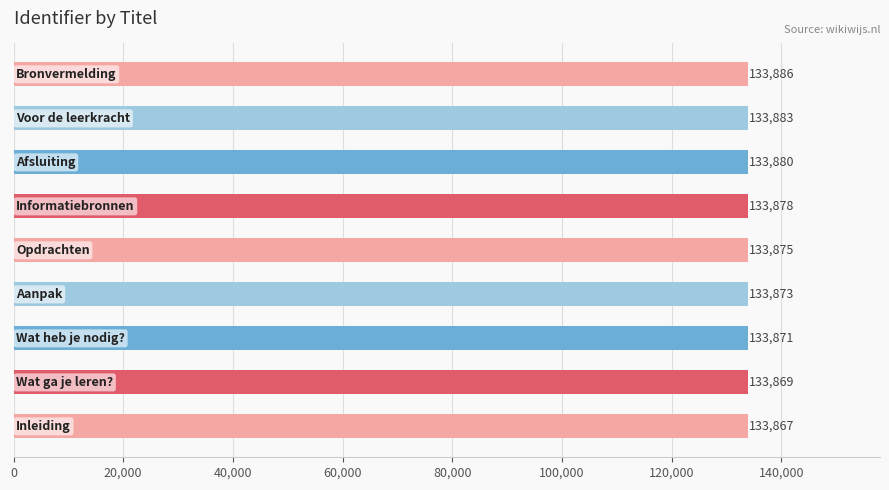

What is the average value?

133876